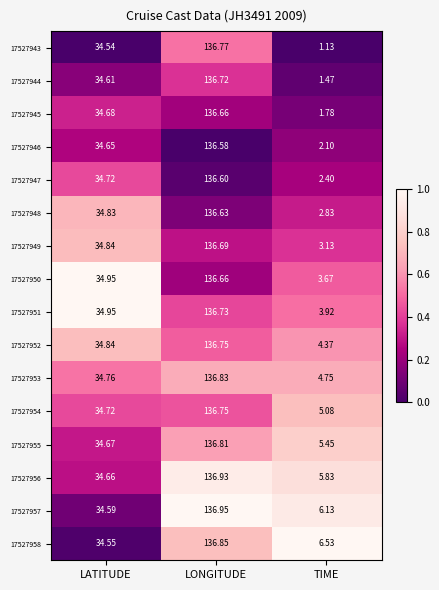

At which label does 17527953 reach its minimum?

TIME